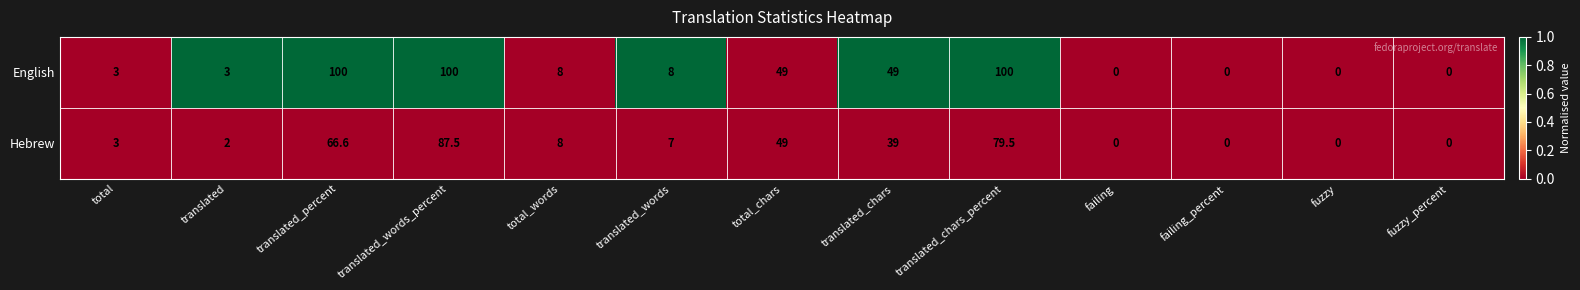

The English series shows 4.9 at total. True or false?

False